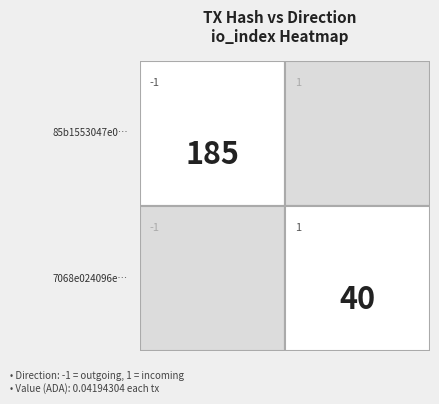

True or false: 85b1553047e015232cbe3b359ccbeb4a1558ea7 has a value of -2 at direction.

False